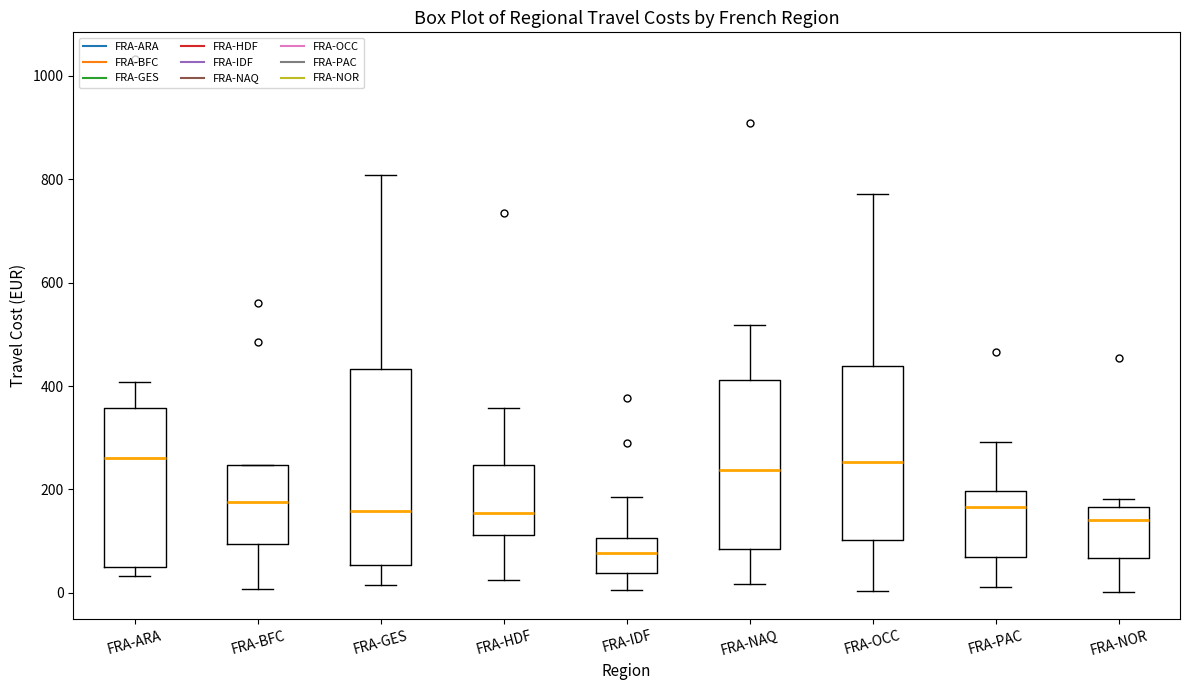

Reading left to right, transcribe this box plot: for each box, give where its median line is, the range the box spans, and where its two whiskers end, as read against the y-axis. The values are not printed on the chart, so give them approximately, as read against the axis.

FRA-ARA: median 260, box 40 to 360, whiskers 40 (just below the box's lower edge) to 400
FRA-BFC: median 180, box 100 to 240, whiskers 0 to 240
FRA-GES: median 160, box 60 to 440, whiskers 20 to 800
FRA-HDF: median 160, box 120 to 240, whiskers 20 to 360
FRA-IDF: median 80, box 40 to 100, whiskers 0 to 180
FRA-NAQ: median 240, box 80 to 420, whiskers 20 to 520
FRA-OCC: median 260, box 100 to 440, whiskers 0 to 780
FRA-PAC: median 160, box 60 to 200, whiskers 20 to 300
FRA-NOR: median 140, box 60 to 160, whiskers 0 to 180